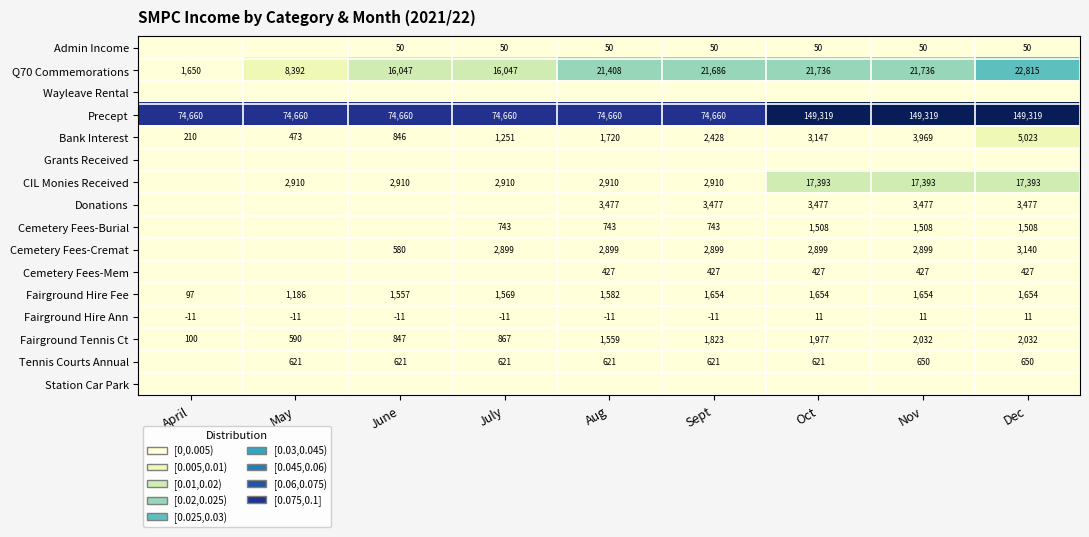

Is the value of Admin Income at Aug greater than the value of Bank Interest at Aug?

No